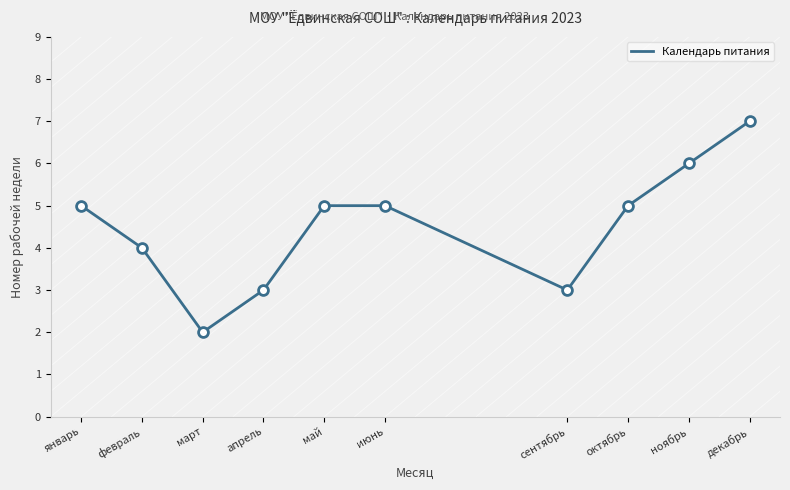

Which has a higher value, апрель or декабрь?

декабрь